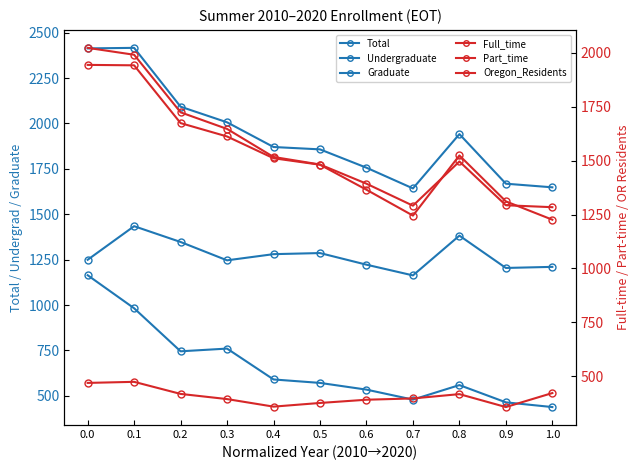

The value of Part_time at 0.2 is 522. True or false?

False